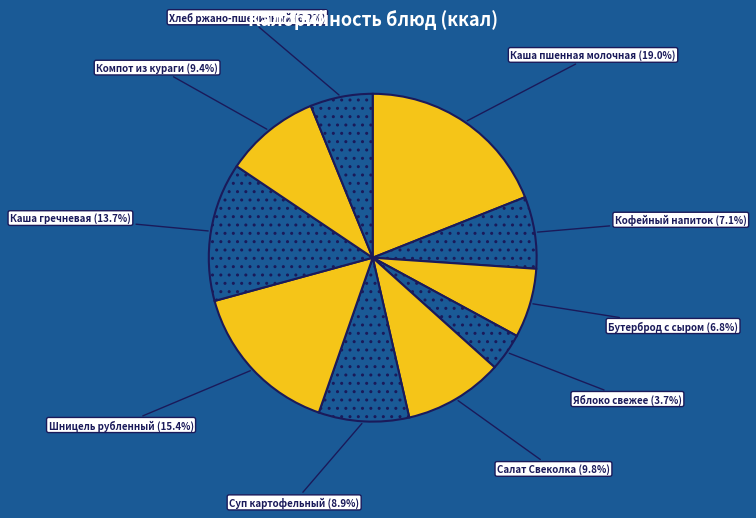

Is there any slice that represents more than half of the pie?

No